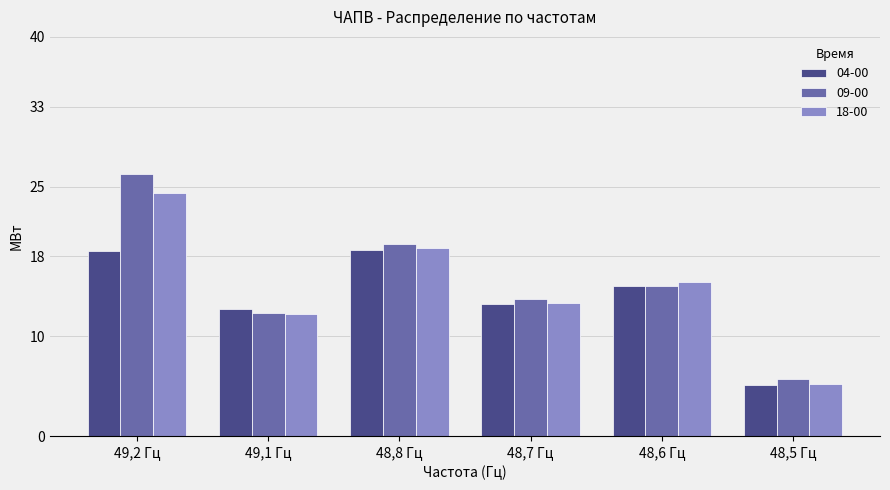

True or false: 04-00 has a value of 20.3 at 49,1 Гц.

False